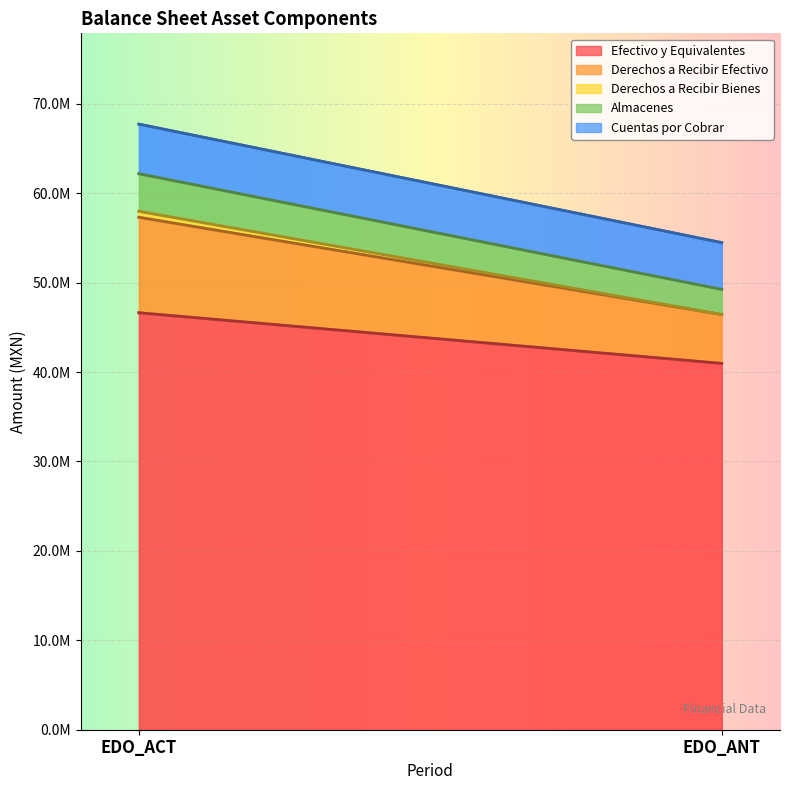

Rank the series at EDO_ANT from highest to lowest value.

Efectivo y Equivalentes, Derechos a Recibir Efectivo, Cuentas por Cobrar, Almacenes, Derechos a Recibir Bienes